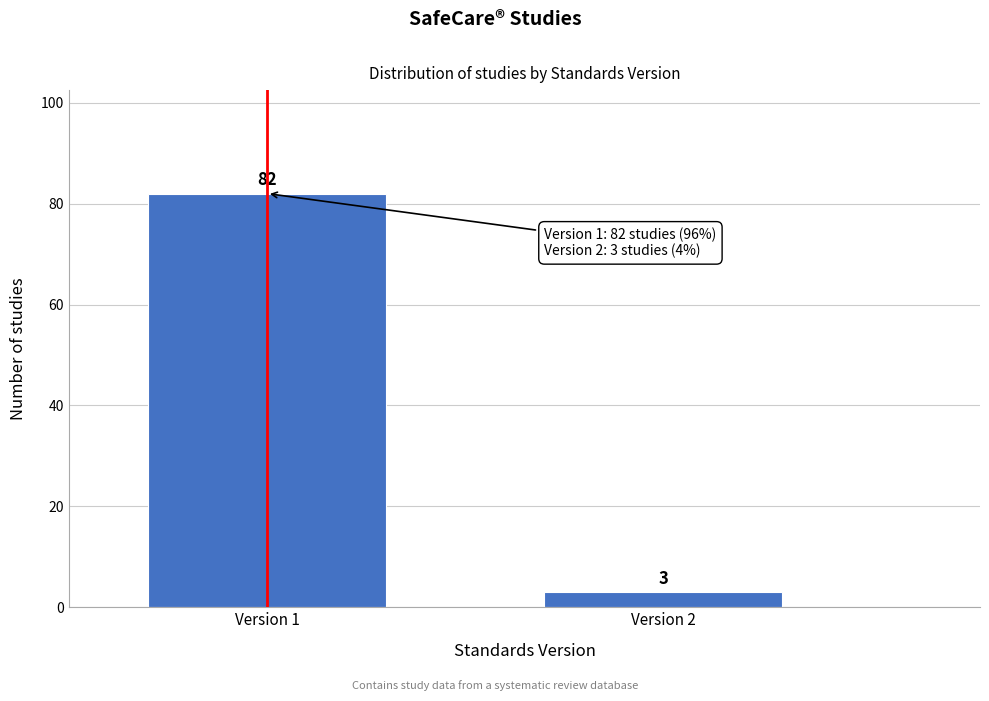

Reading left to right, transcribe all the data shown in this chart.

Version 1=82	Version 2=3